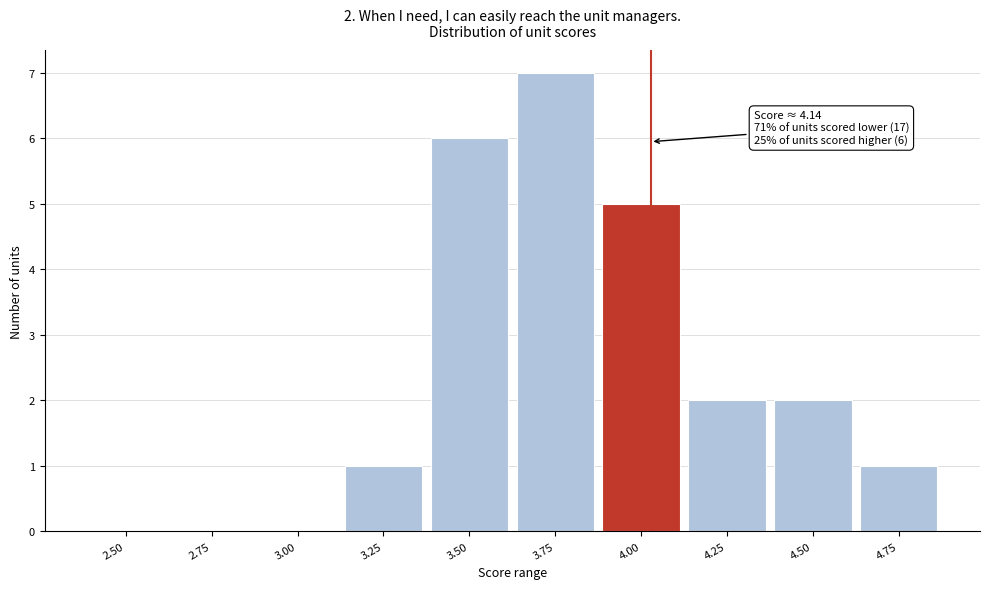

Reading right to left, what are all the values shown in this chart?

4.75=1	4.50=2	4.25=2	4.00=5	3.75=7	3.50=6	3.25=1	3.00=0	2.75=0	2.50=0